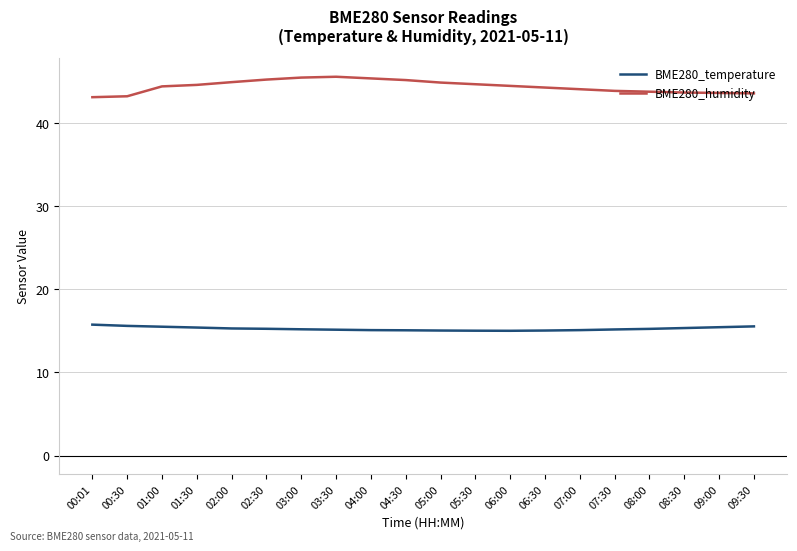

The value of BME280_temperature at 08:30 is 15.3. True or false?

True